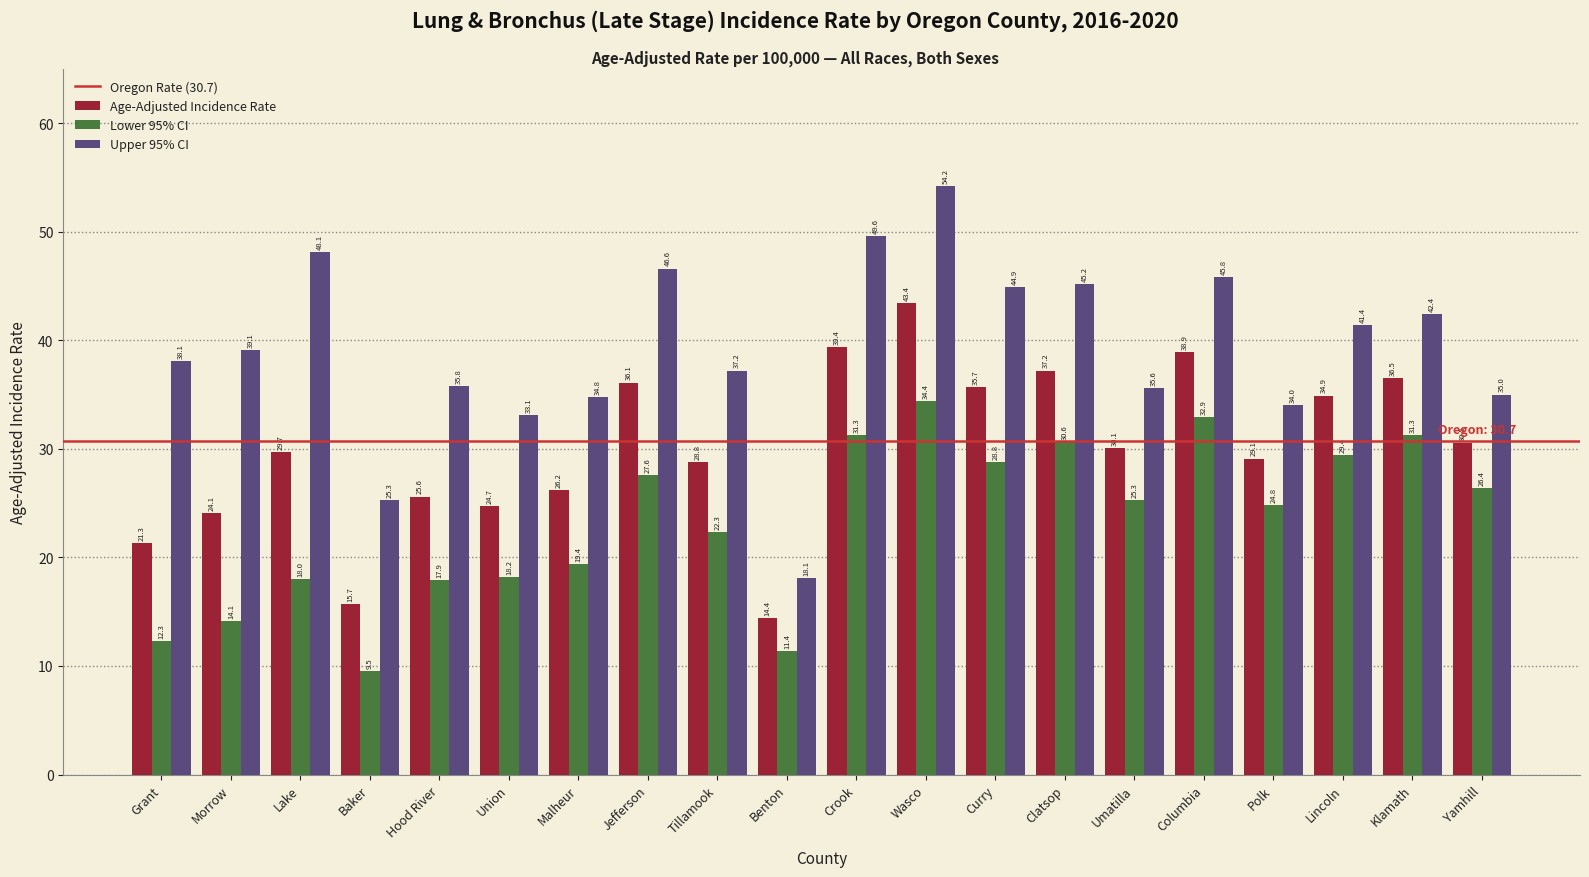

Is it true that Lower 95% CI equals 27.6 at Jefferson?

True